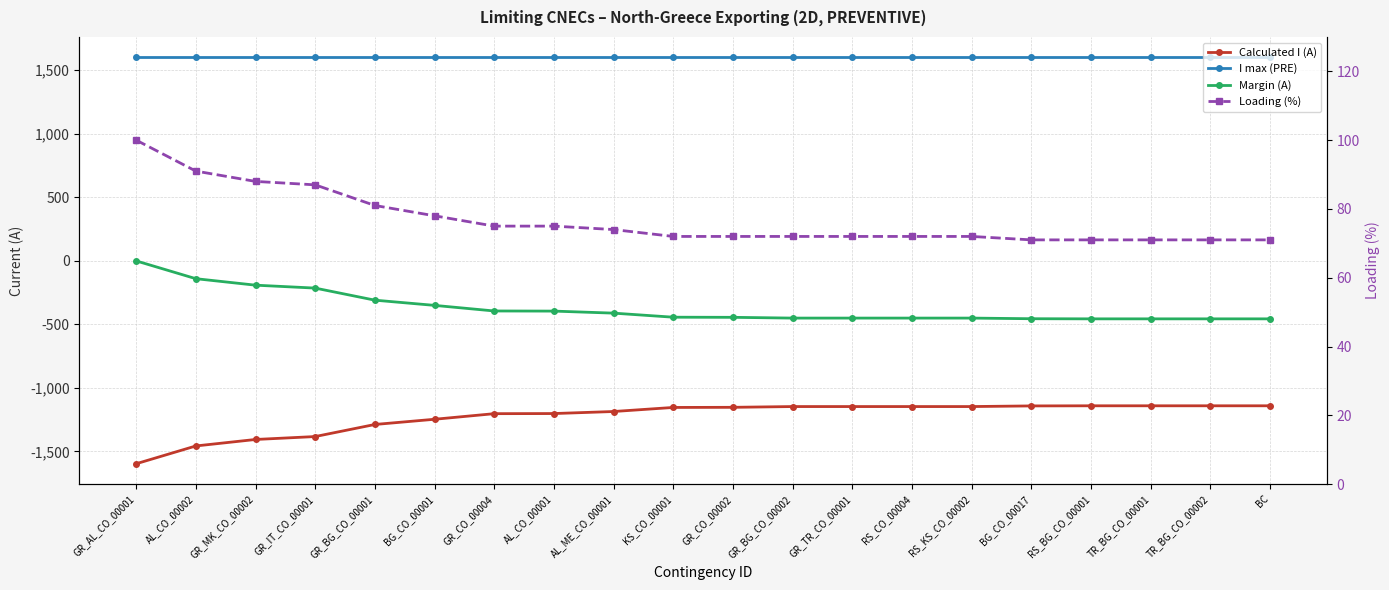

True or false: Calculated I (A) and Loading (%) intersect in this chart.

False